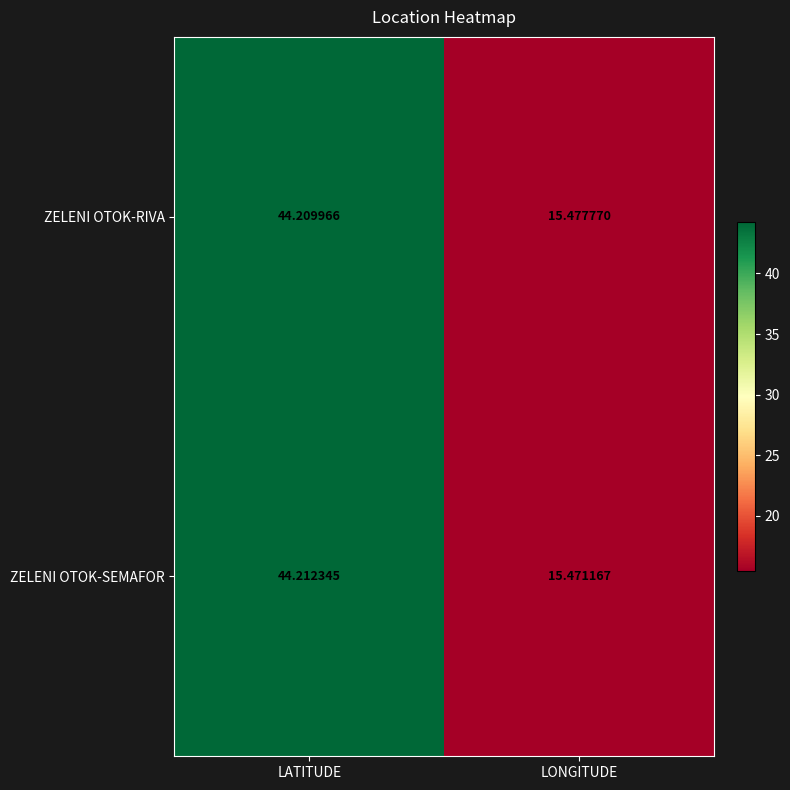

Rank the series by their maximum value, from highest to lowest.

ZELENI OTOK-SEMAFOR, ZELENI OTOK-RIVA